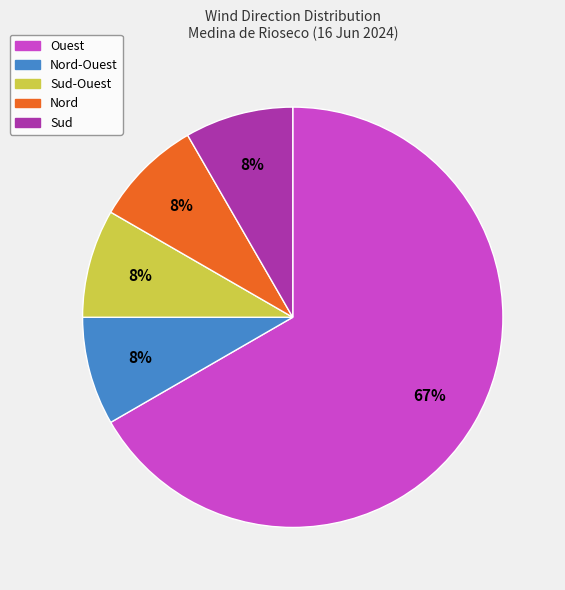

Approximately how many times larger is the value at Nord compared to Sud-Ouest?

1.0